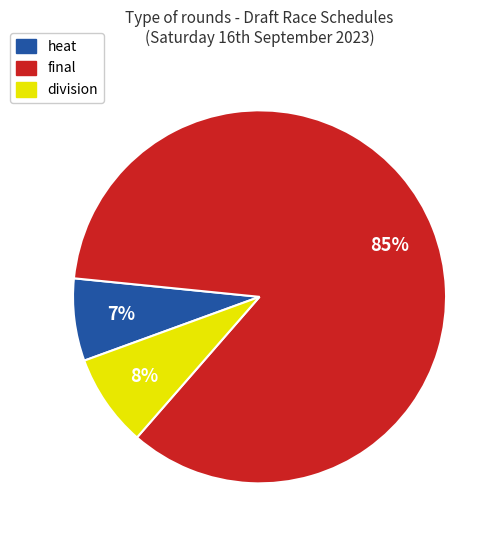

Is final the majority of the pie?

Yes